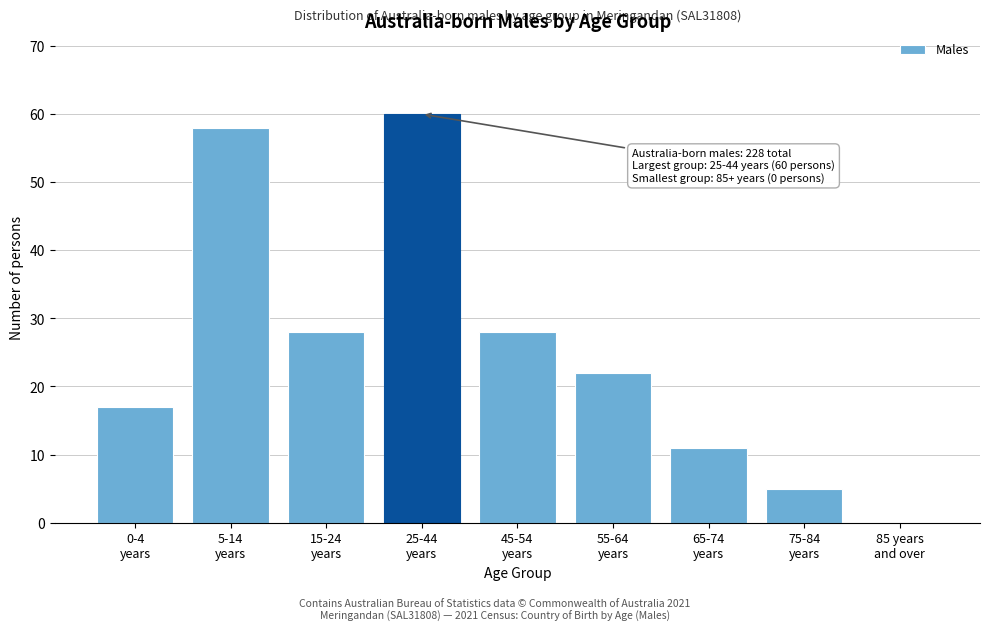

What is the maximum value shown in the chart?

60